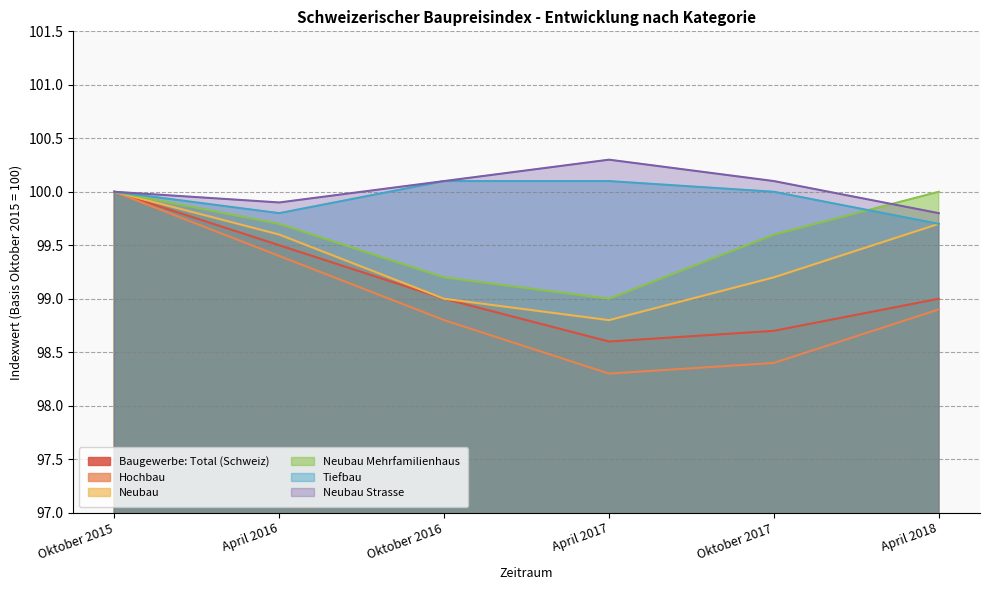

The Hochbau series shows 98.8 at Oktober 2016. True or false?

True